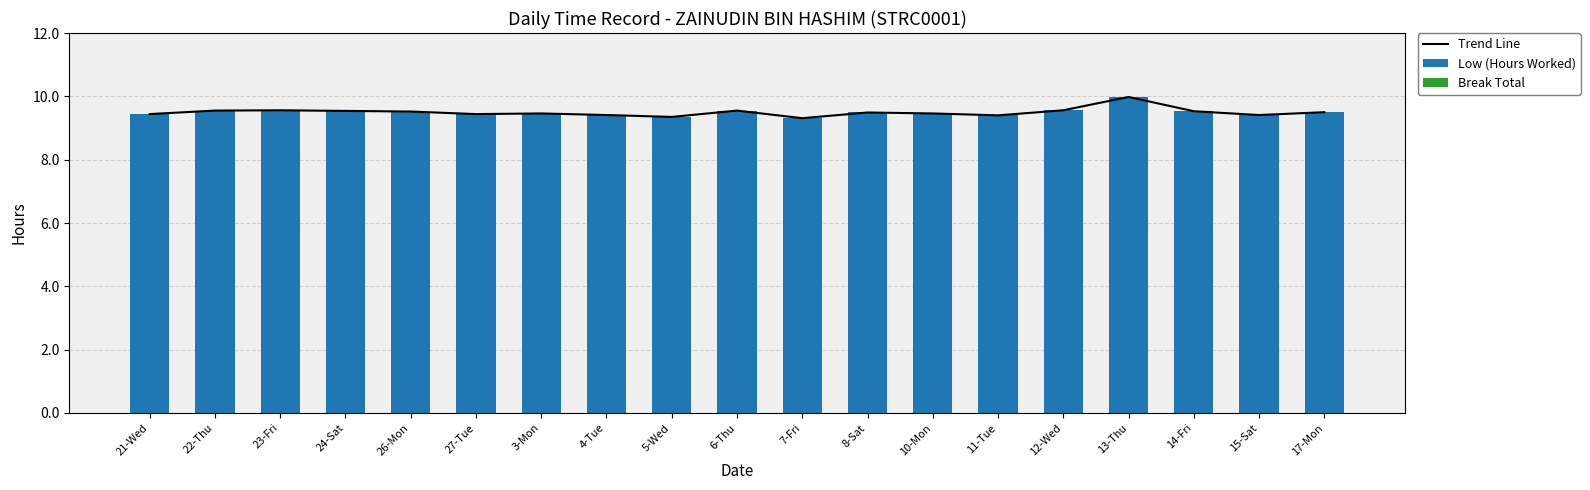

What is the sum of the Low (Hours Worked) values at 3-Mon and 6-Thu?

19.0